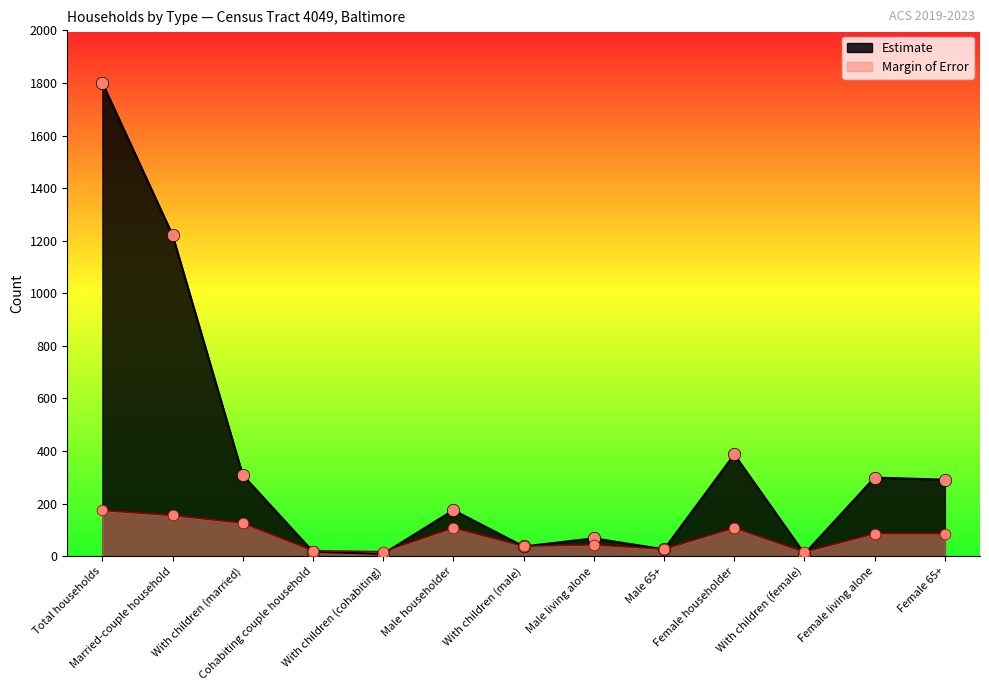

Which series has the largest total across all categories?

Estimate